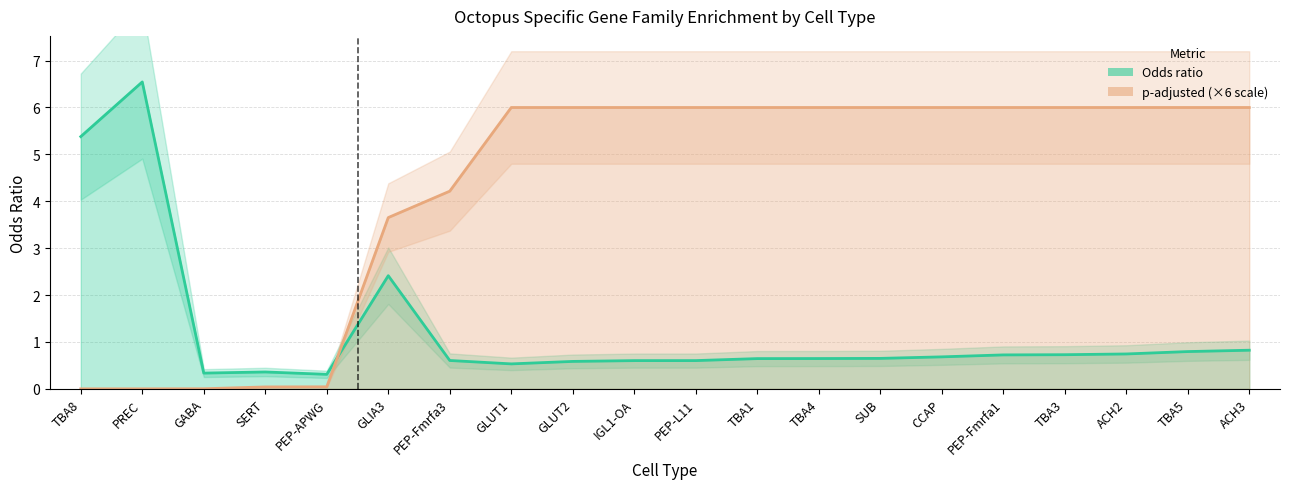

True or false: p-adjusted has a value of 6.0 at TBA5.

True